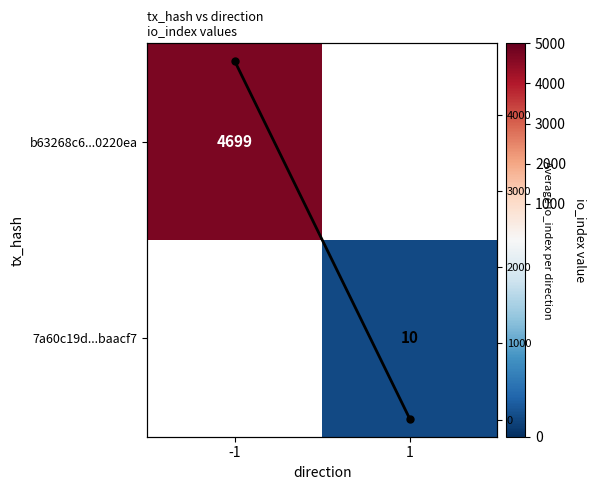

Which category has the highest value in the 7a60c19d...baacf7 series?

-1